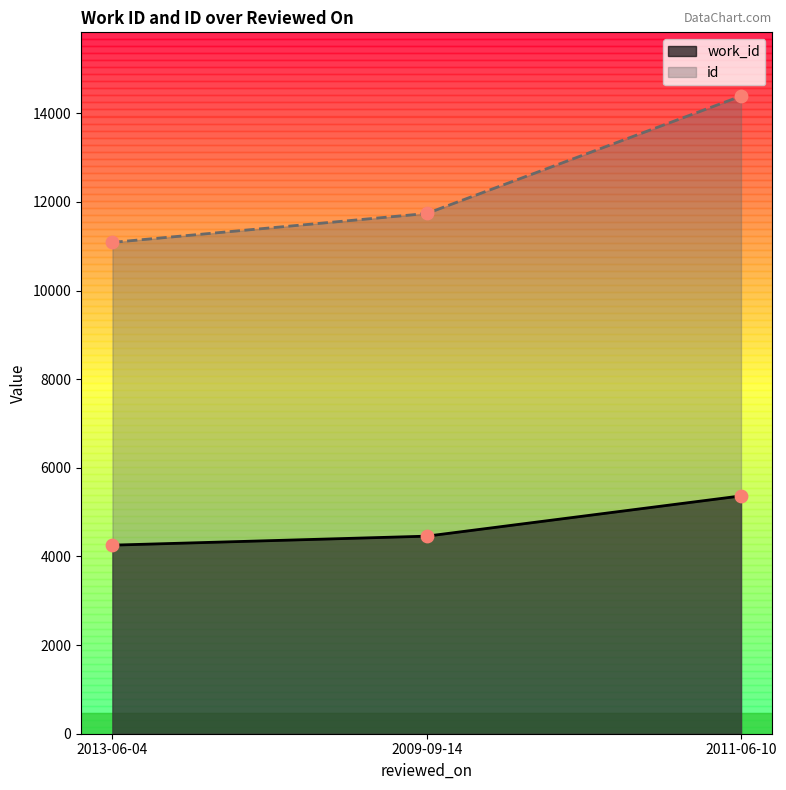

What is the total value across all series at 2009-09-14?

16197